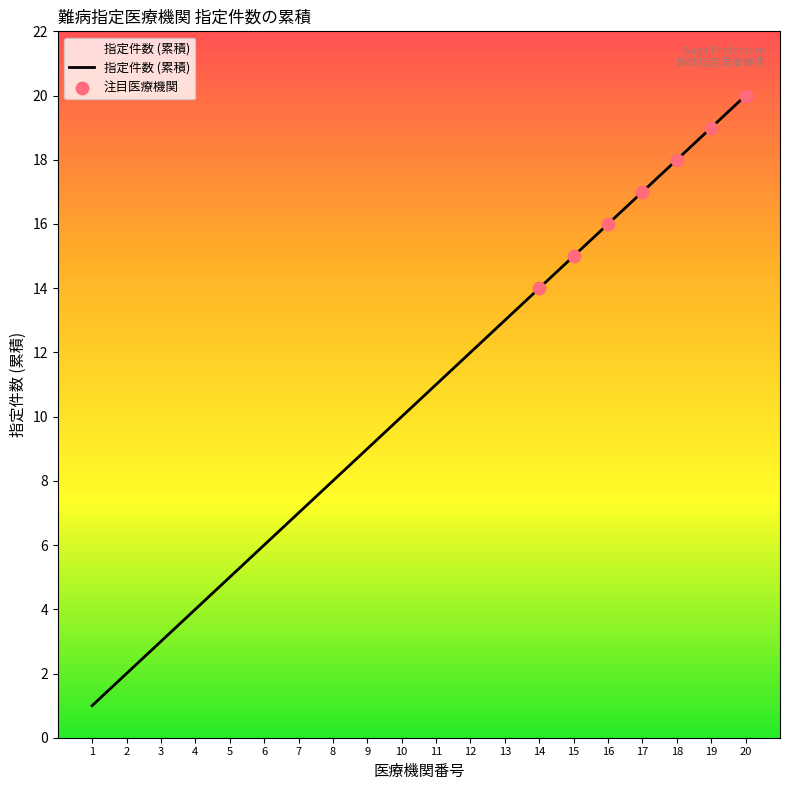

Approximately how many times larger is the value at 11 compared to 5?

2.2